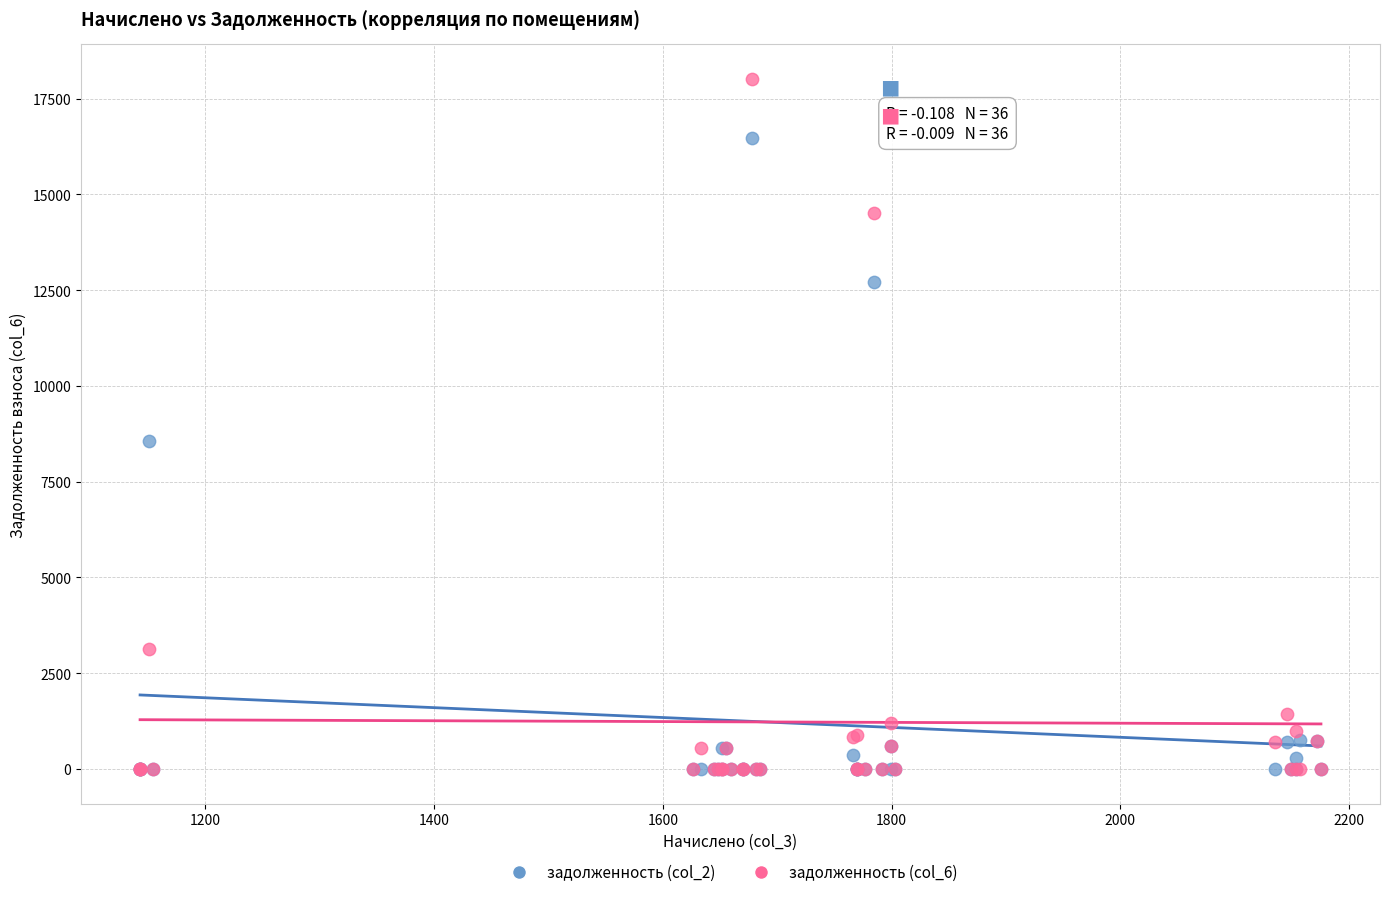

Which series contains the highest Y value?

задолженность (col_6)